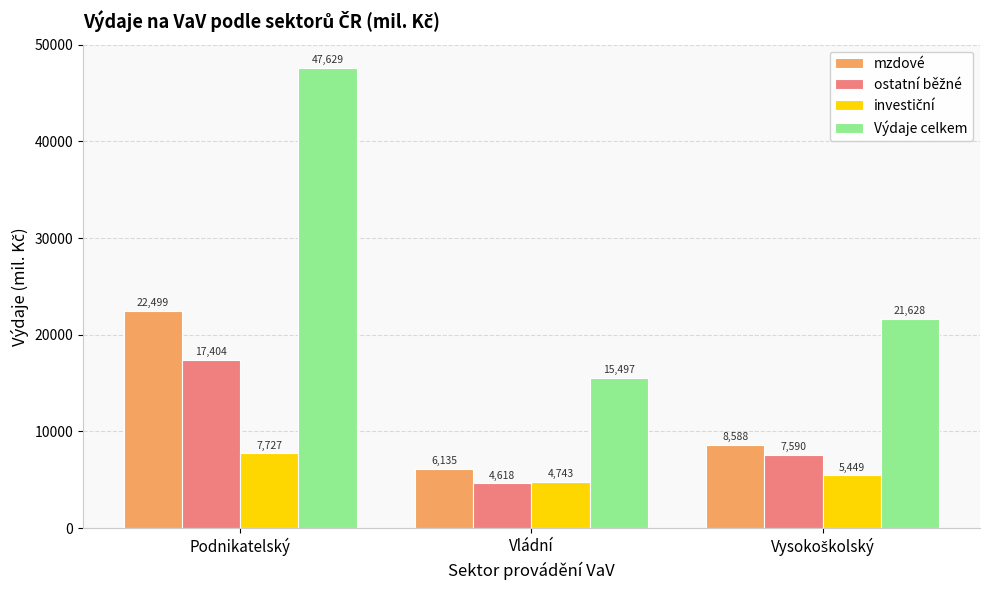

True or false: Výdaje celkem has a value of 27509.9 at Vládní.

False